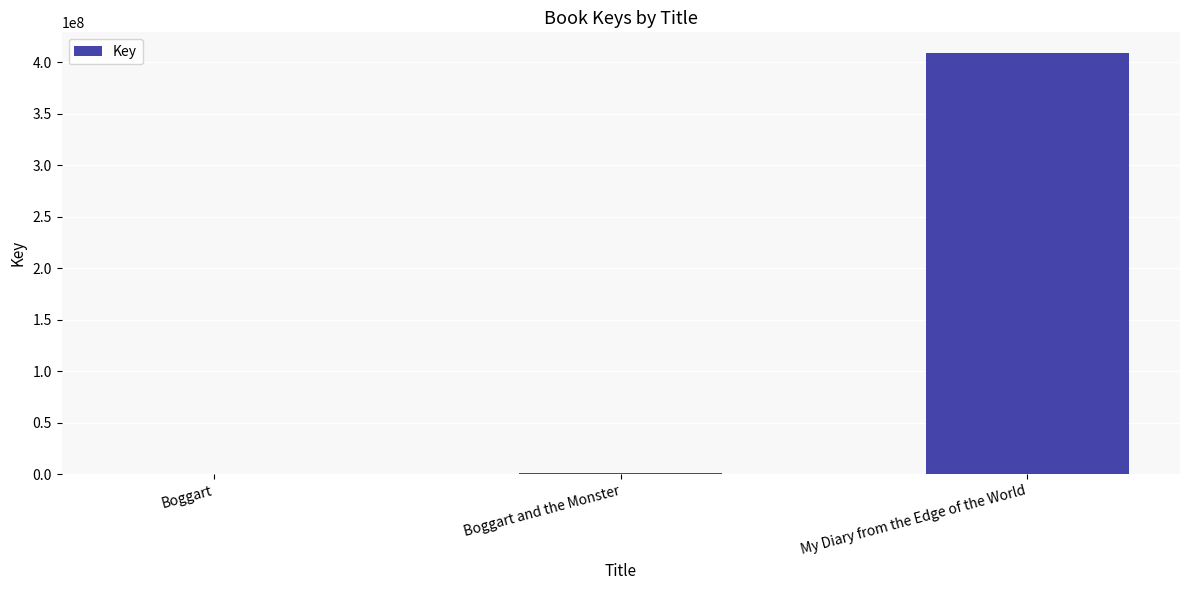

Is it true that the value at Boggart is 5685?

True